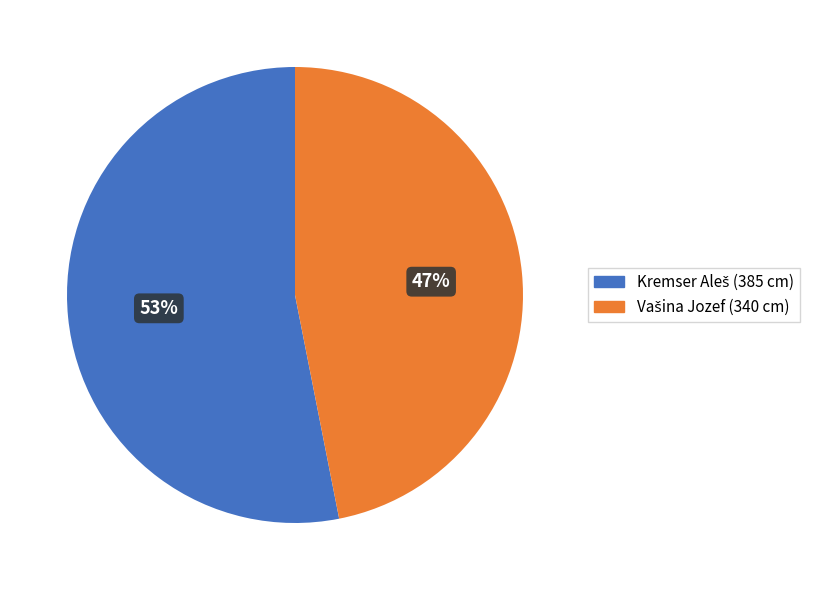

To the nearest percent, what is the difference between the largest and smallest slice percentages?

6%